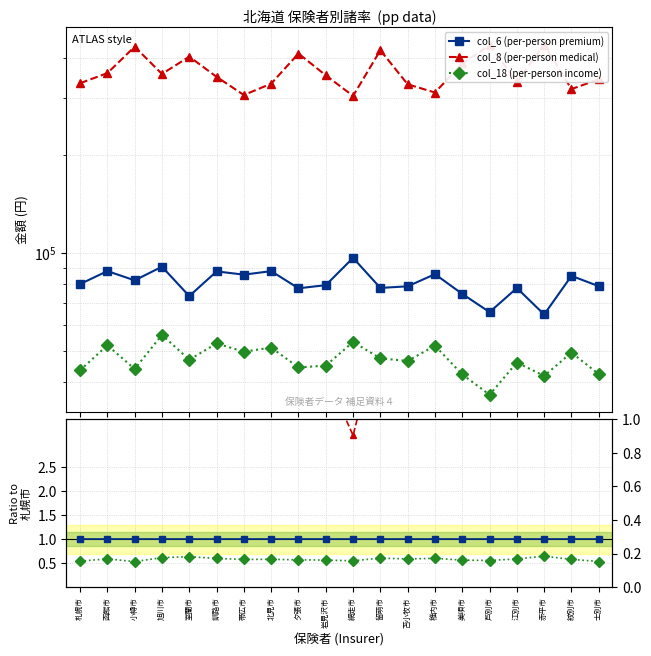

Reading left to right, extract all data points from this chart.

col_6 (per-person premium): 1.0	1.0	1.0	1.0	1.0	1.0	1.0	1.0	1.0	1.0	1.0	1.0	1.0	1.0	1.0	1.0	1.0	1.0	1.0	1.0
col_8 (per-person medical): 4.2	4.1	5.3	3.9	5.5	4.0	3.6	3.8	5.3	4.4	3.2	5.4	4.2	3.6	5.1	6.7	4.3	6.8	3.8	4.4
col_18 (per-person income): 0.5	0.6	0.5	0.6	0.6	0.6	0.6	0.6	0.6	0.6	0.6	0.6	0.6	0.6	0.6	0.6	0.6	0.6	0.6	0.5